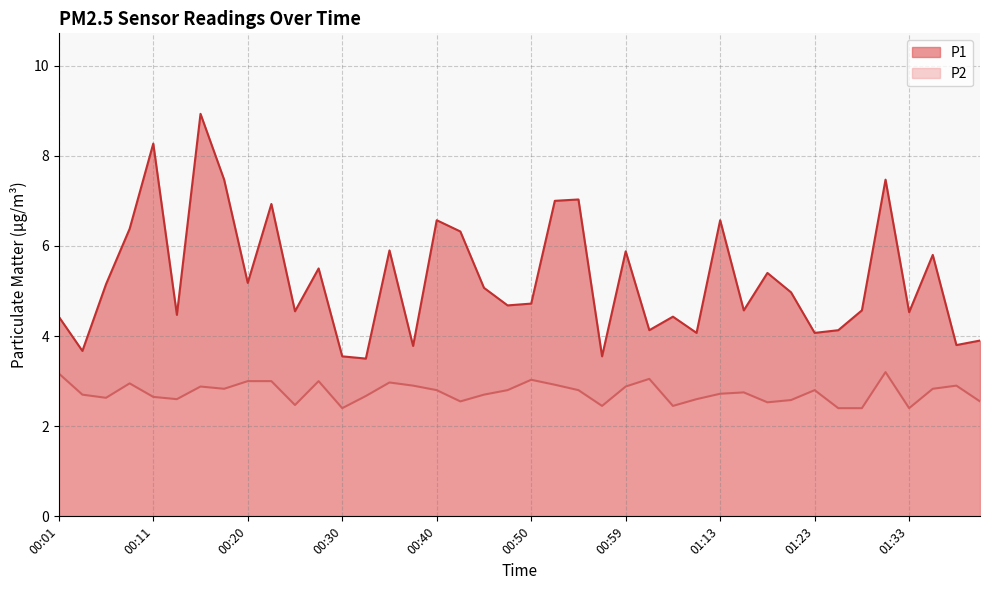

The value of P1 at 00:42 is 6.3. True or false?

True